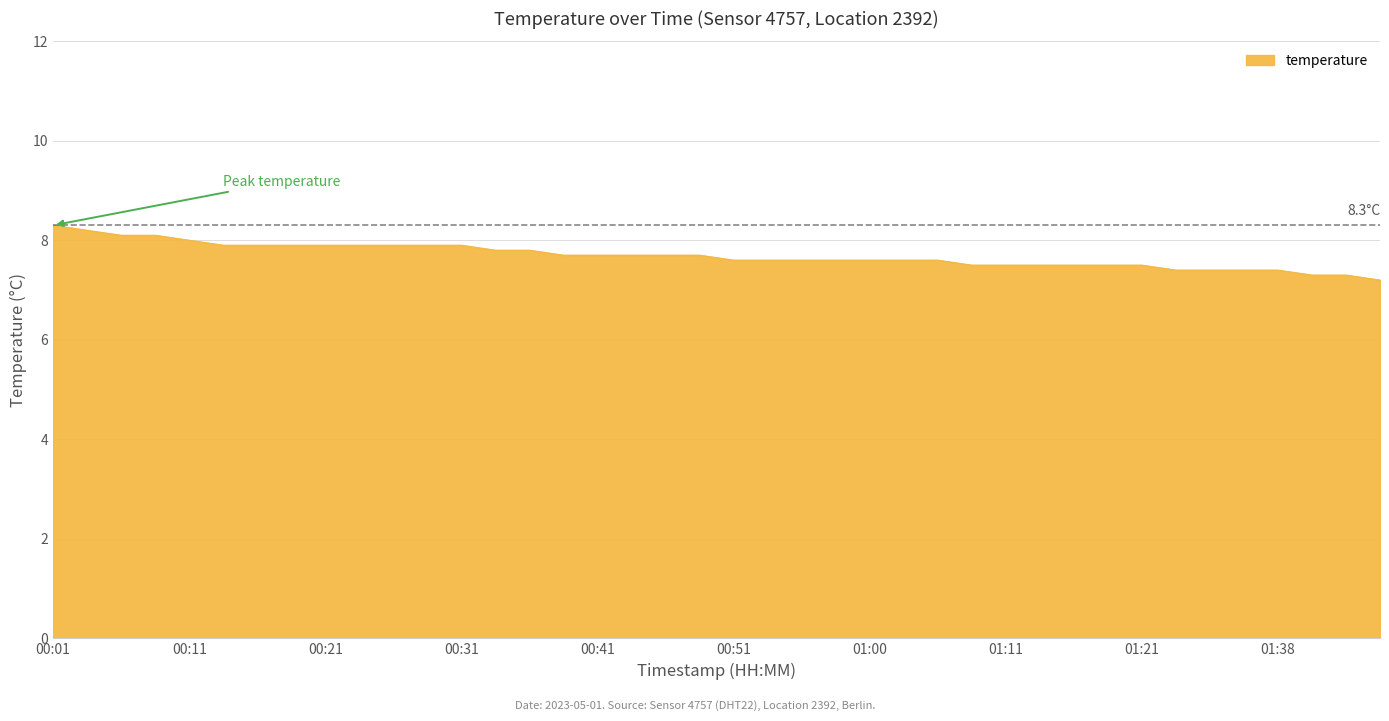

What is the difference between the maximum and minimum values?

1.1